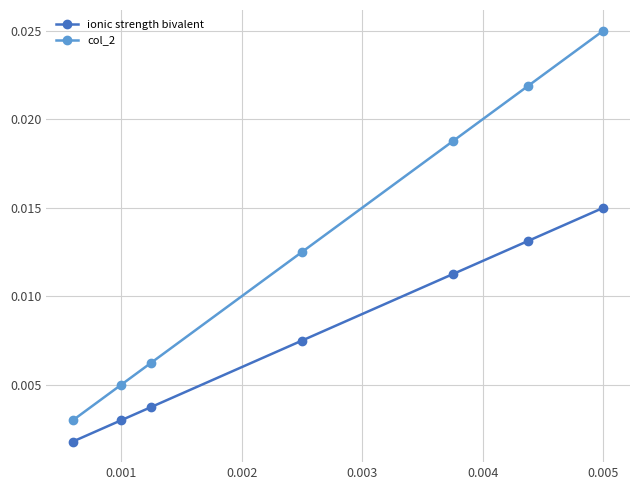

How many data points does each series have?

7